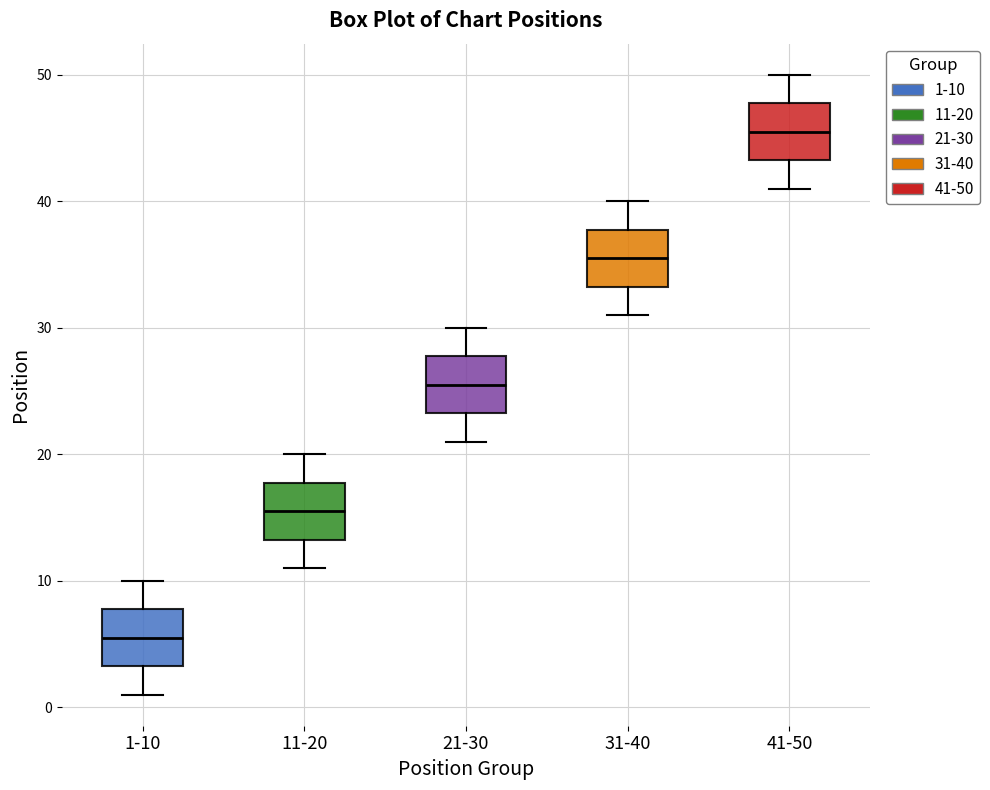

Which box's median line is the lowest?

1-10